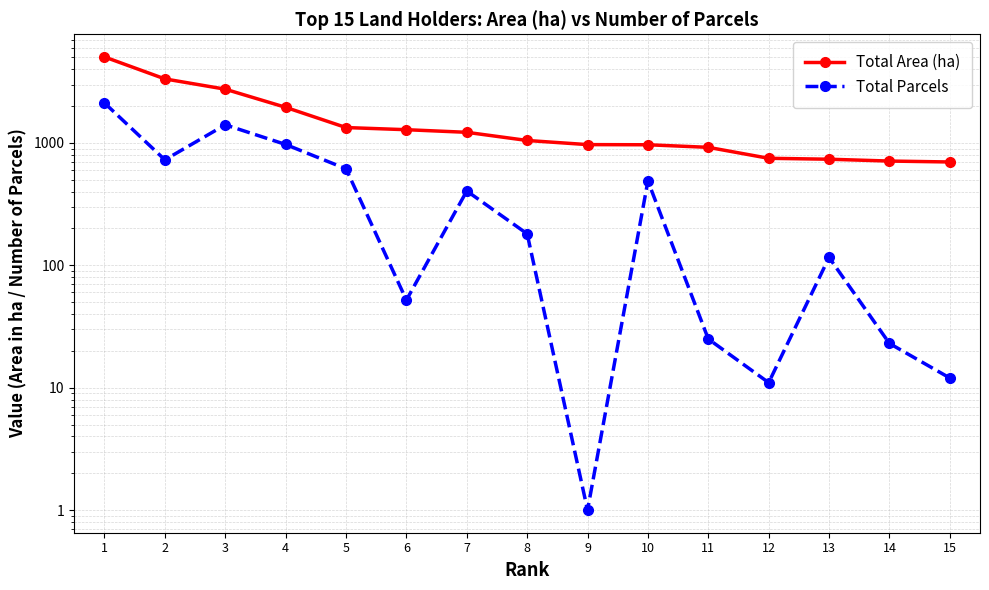

At which category is the sum across all series the highest?

1